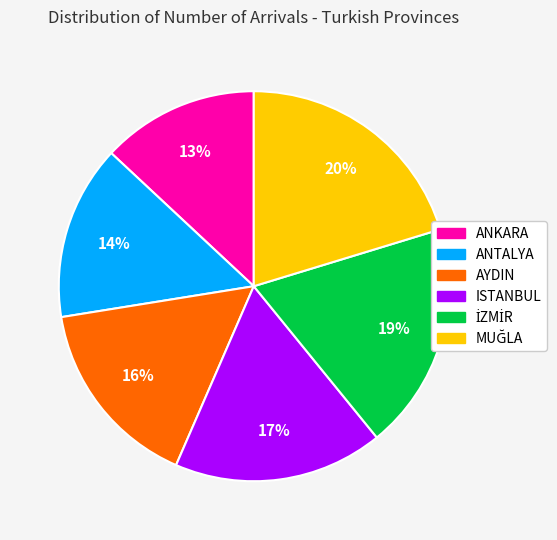

Is there any slice that represents more than half of the pie?

No